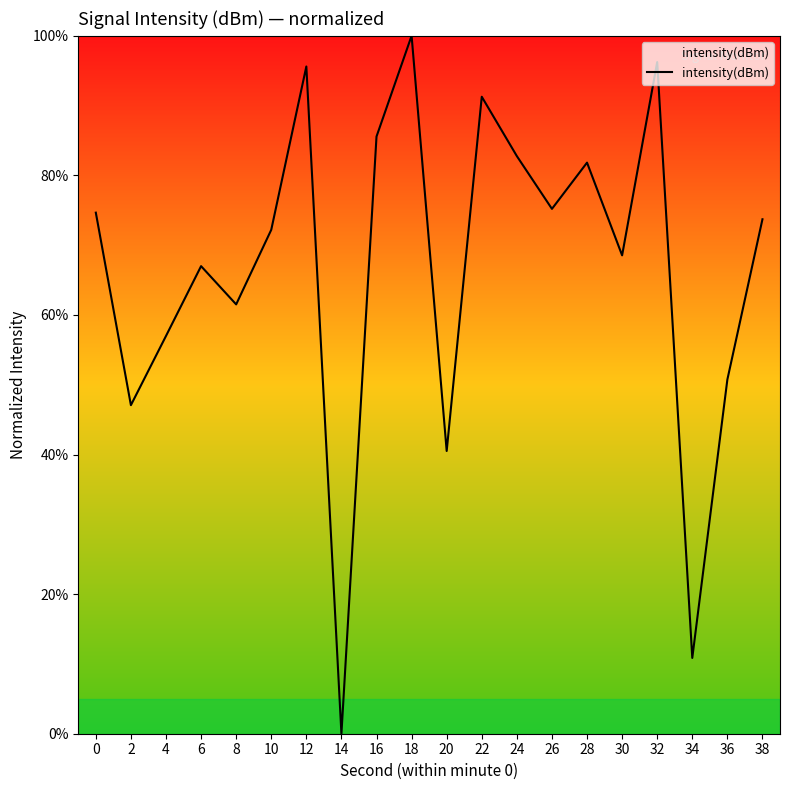

What is the maximum value shown in the chart?

100.0